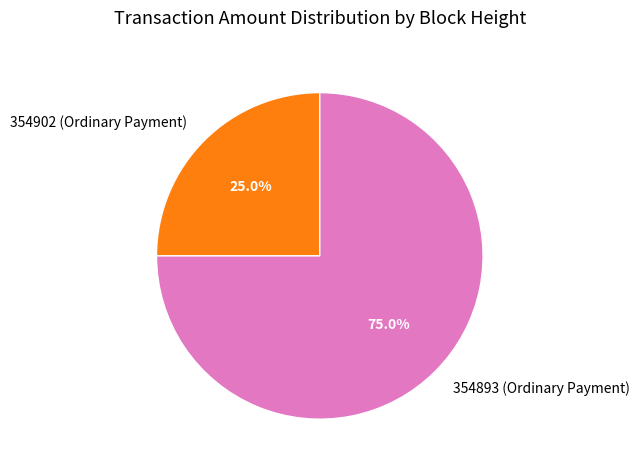

How many segments does this pie chart have?

2